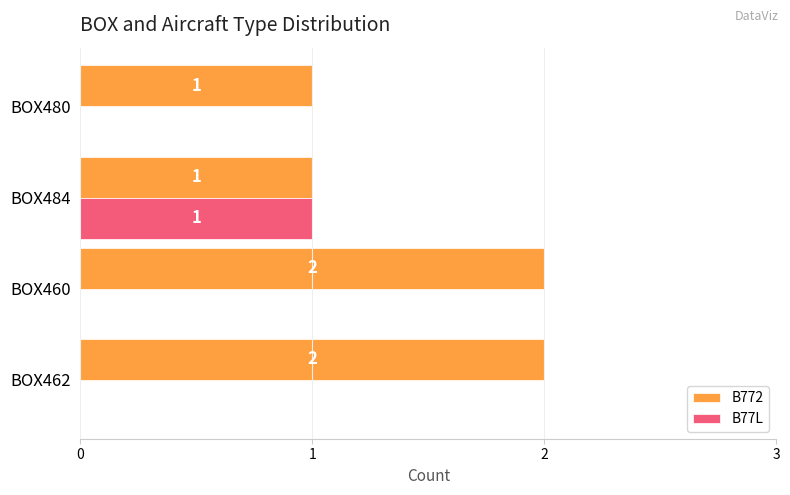

How many B772 values are between 1 and 2?

4